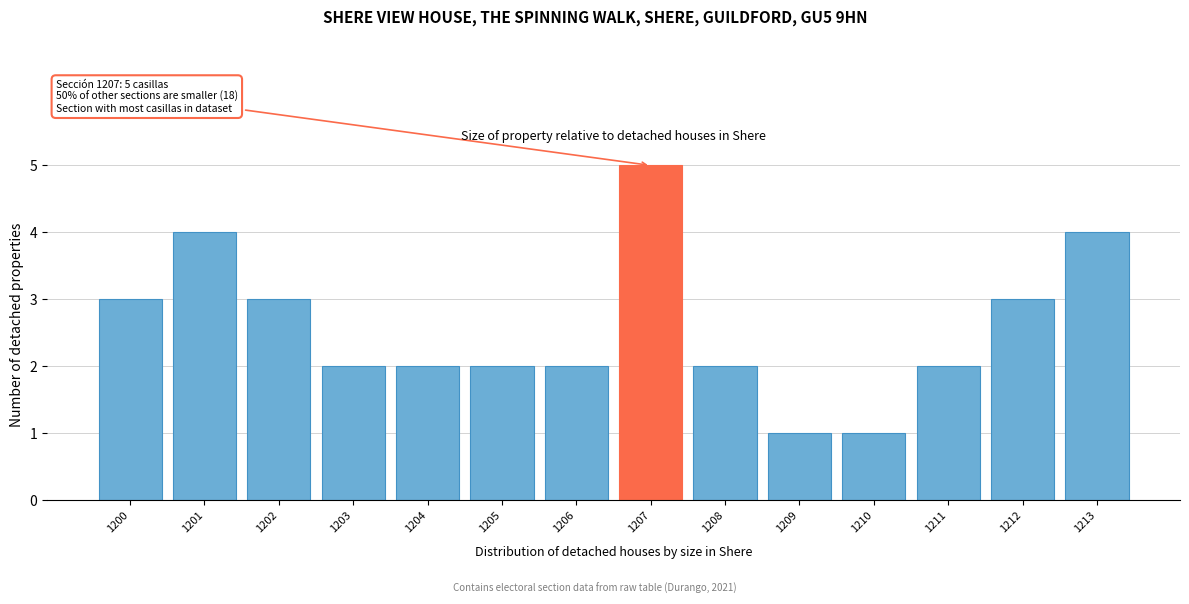

Reading right to left, transcribe all the data shown in this chart.

1213=4	1212=3	1211=2	1210=1	1209=1	1208=2	1207=5	1206=2	1205=2	1204=2	1203=2	1202=3	1201=4	1200=3